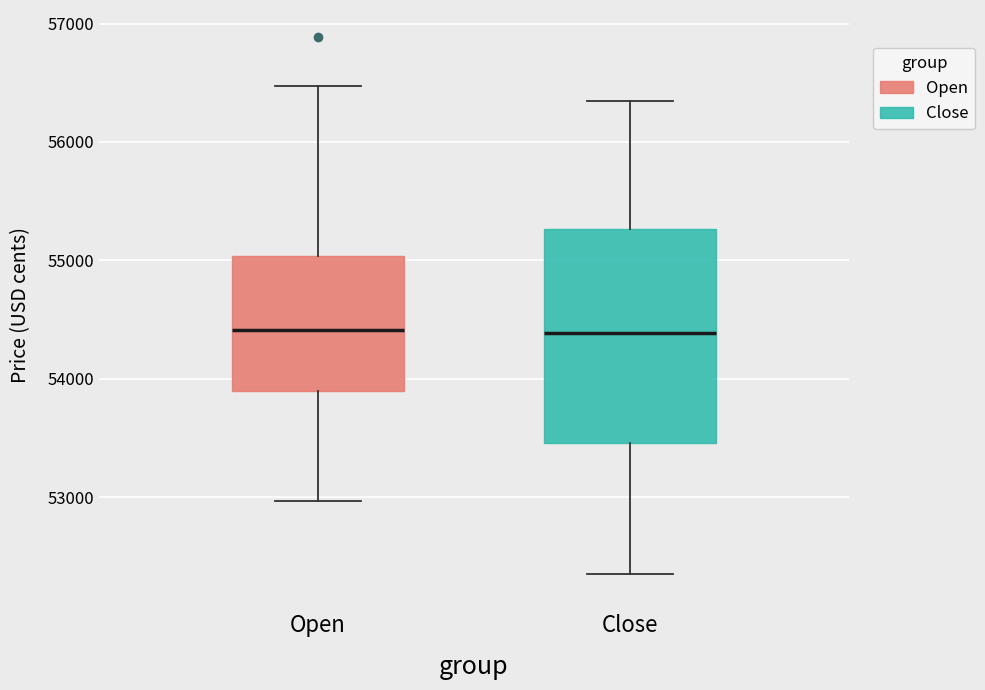

Comparing the boxes themselves (not the whiskers), which one is the tallest?

Close